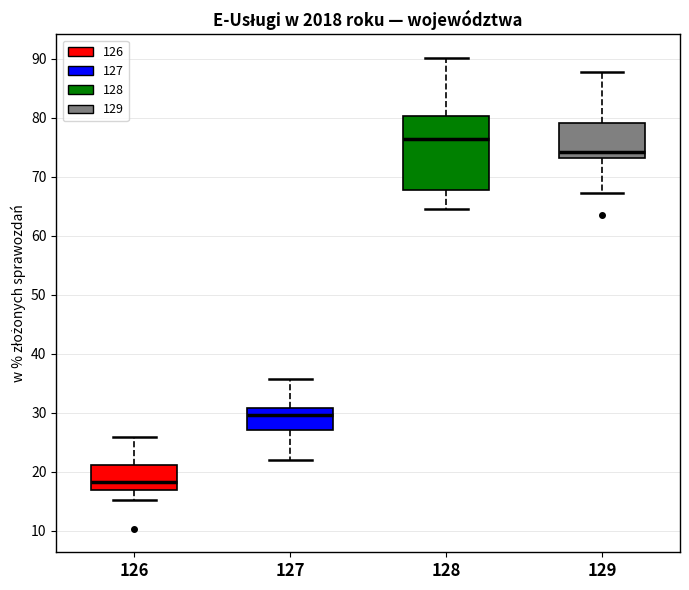

Reading left to right, transcribe this box plot: for each box, give where its median line is, the range the box spans, and where its two whiskers end, as read against the y-axis. The values are not printed on the chart, so give them approximately, as read against the axis.

126: median 18, box 17 to 21, whiskers 15 to 26
127: median 30, box 27 to 31, whiskers 22 to 36
128: median 76, box 68 to 80, whiskers 65 to 90
129: median 74, box 73 to 79, whiskers 67 to 88